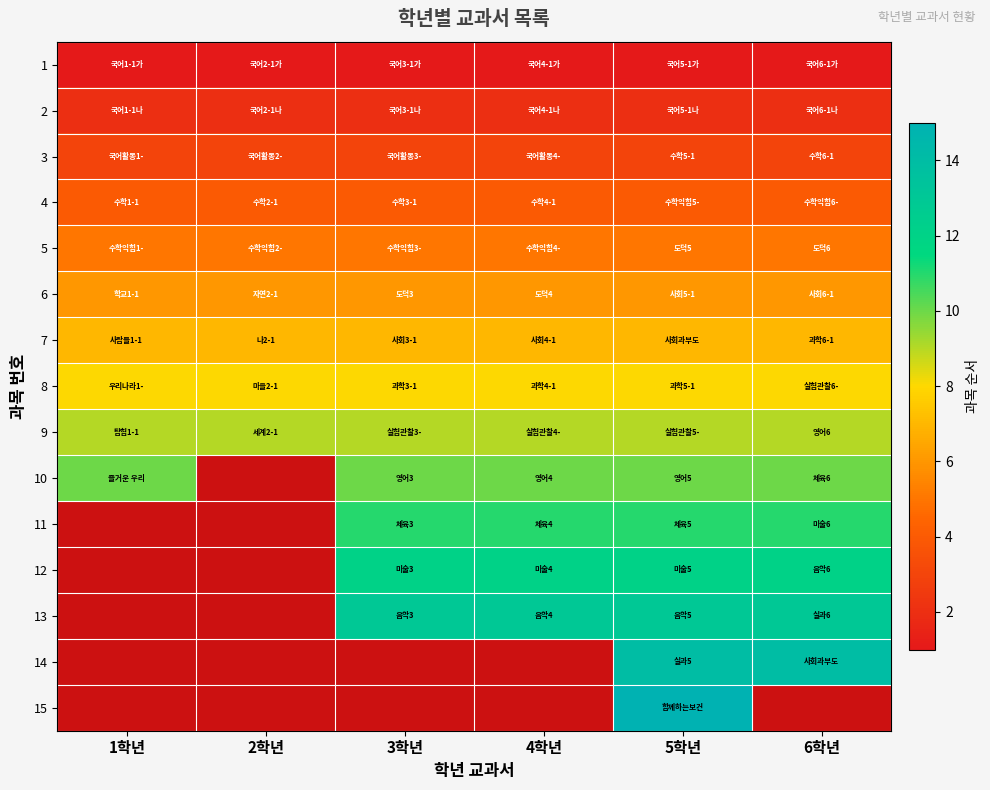

At which category does the chart reach its minimum across all series?

1학년